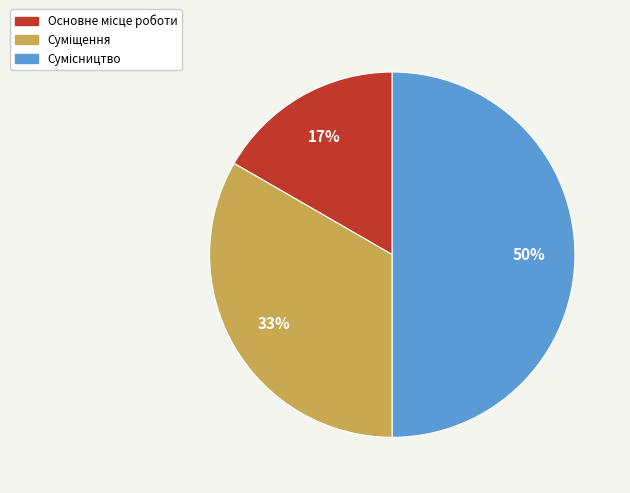

To the nearest percent, what is the difference between the largest and smallest slice percentages?

33%